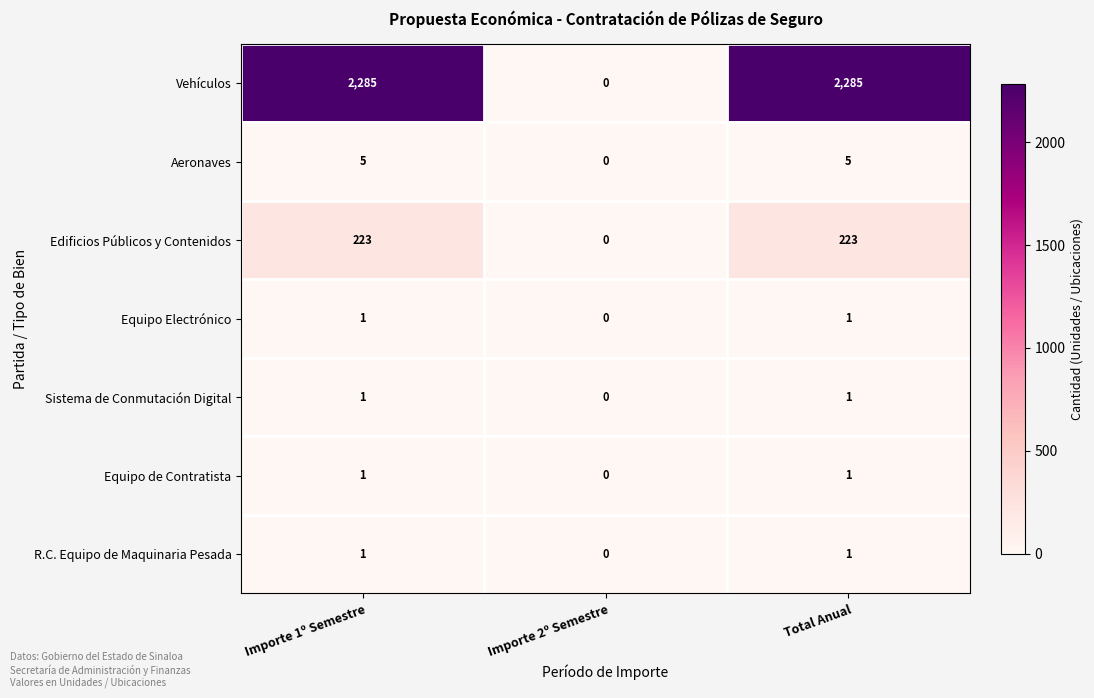

Which series has the largest total across all categories?

Vehículos